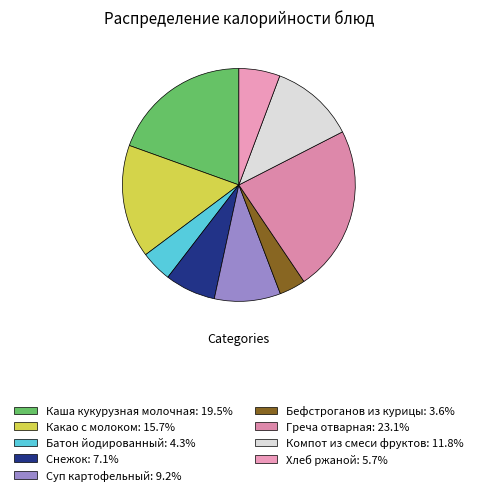

Does any single category account for the majority?

No